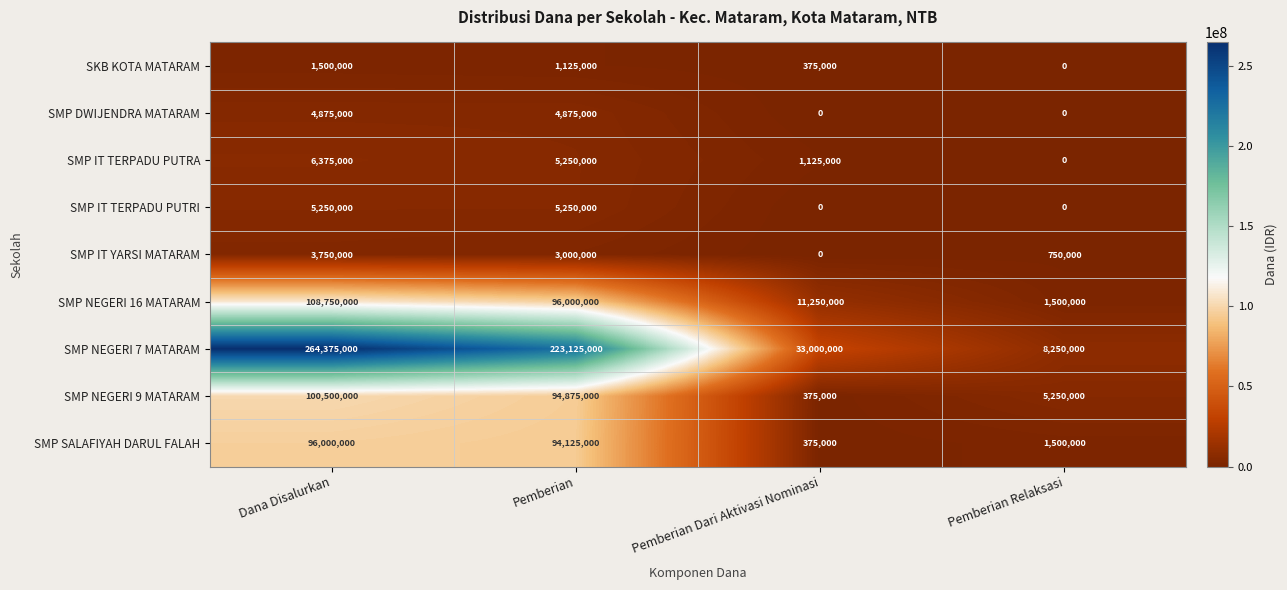

Where is SMP NEGERI 7 MATARAM nearest to the value 136312500?

Pemberian